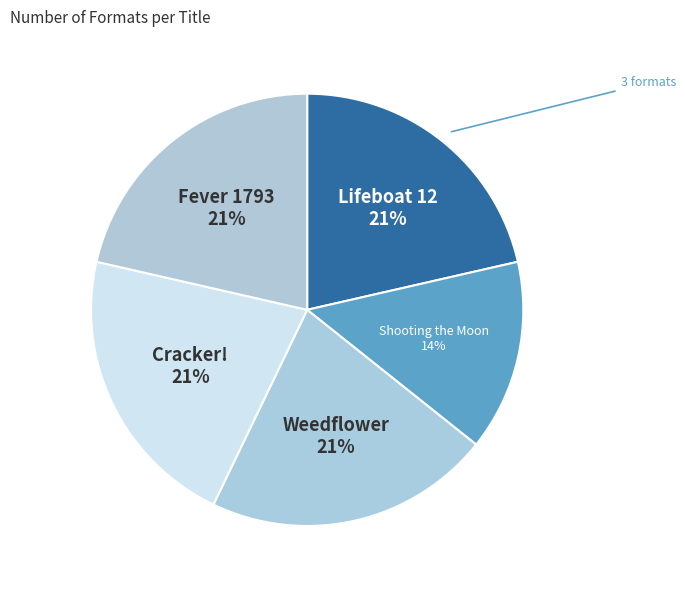

Count the number of slices in the pie.

5